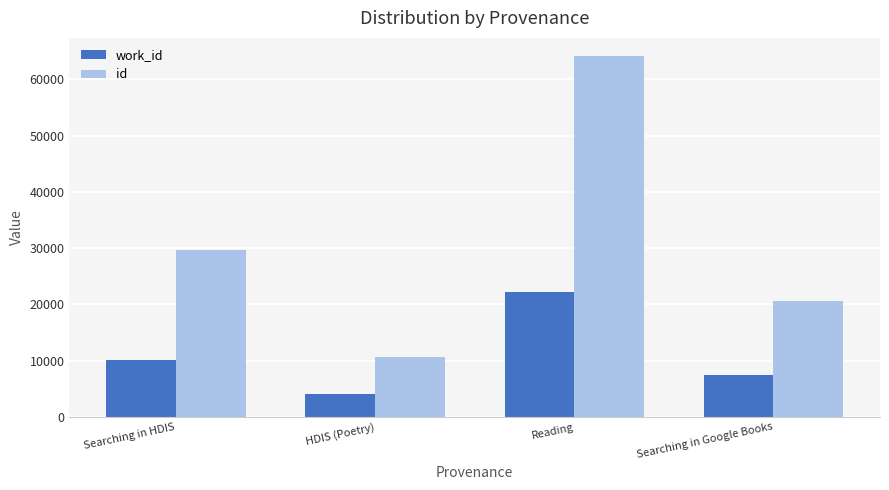

True or false: id has a value of 32100 at Searching in Google Books.

False